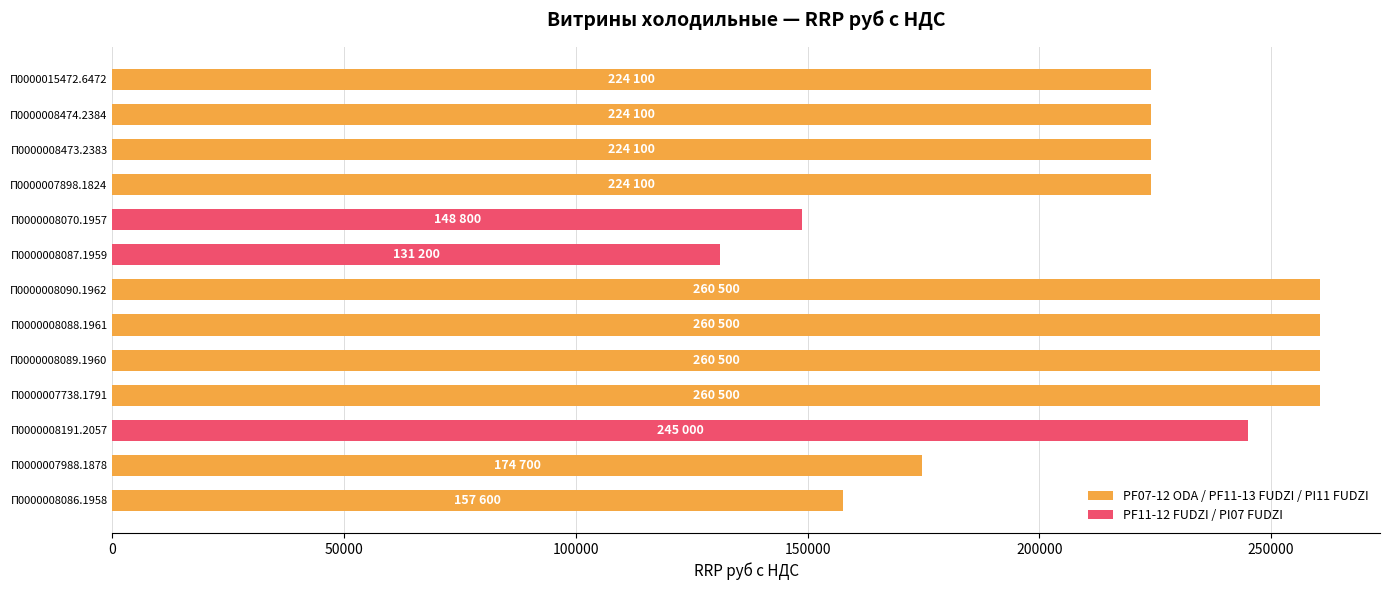

Where is the data nearest to the value 195850?

П0000007988.1878